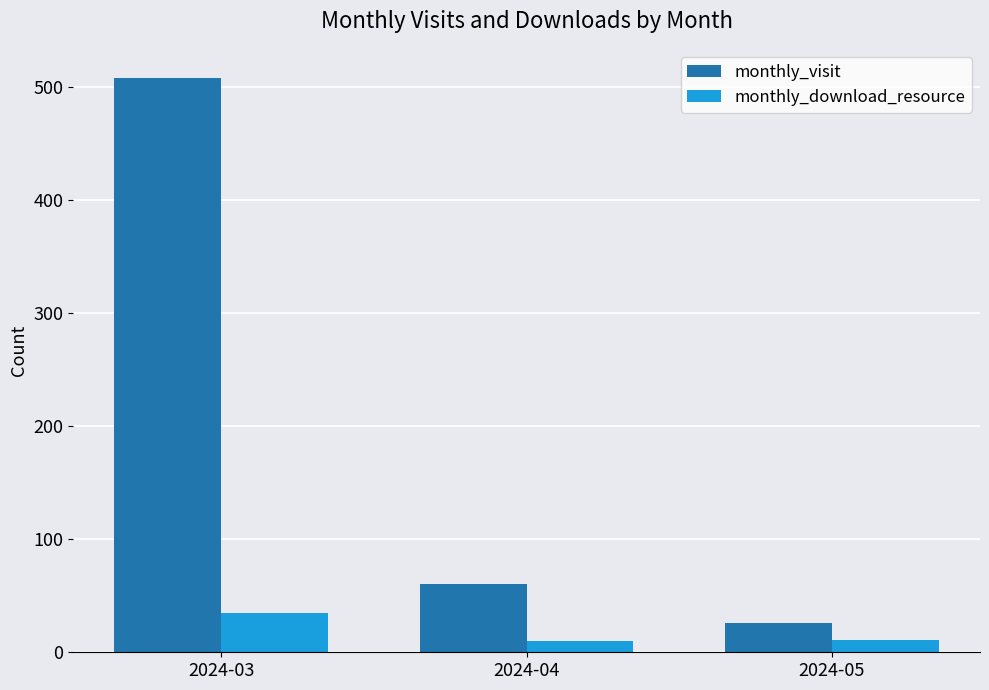

What is the sum of the monthly_visit values at 2024-04 and 2024-03?

568